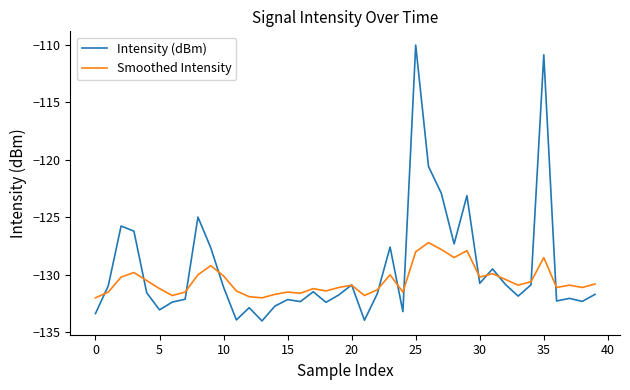

Which series has the largest range (max minus min)?

Intensity (dBm)